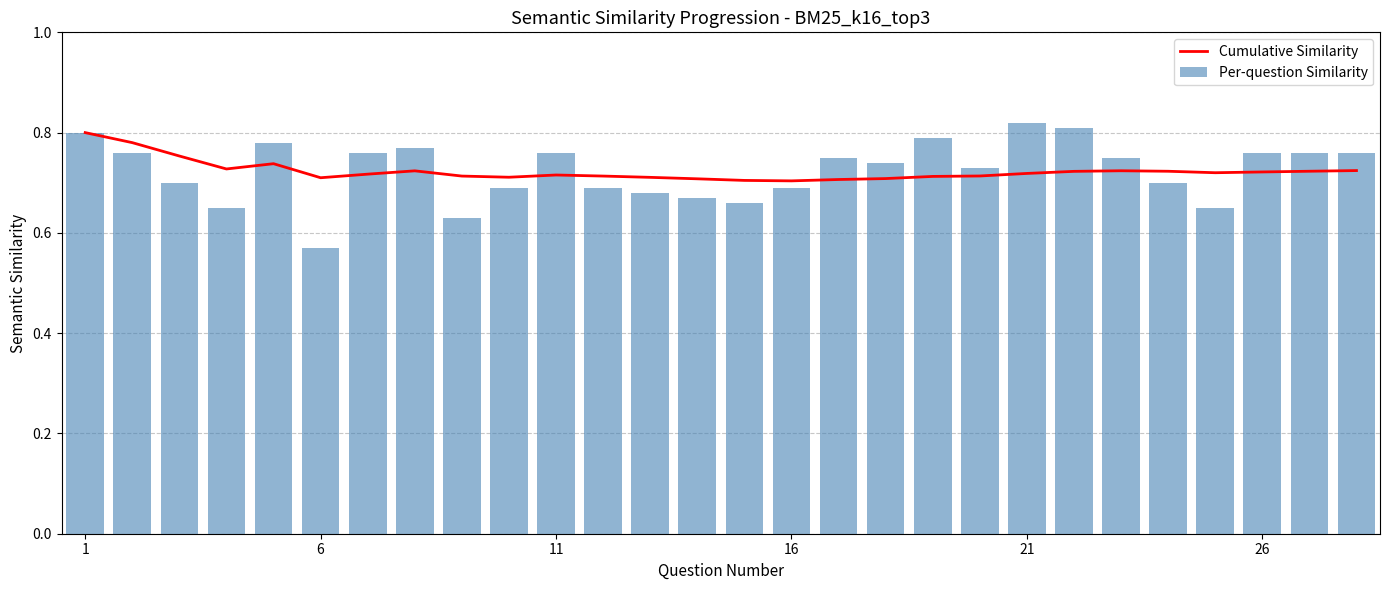

Where is Per-question Similarity nearest to the value 0?

6